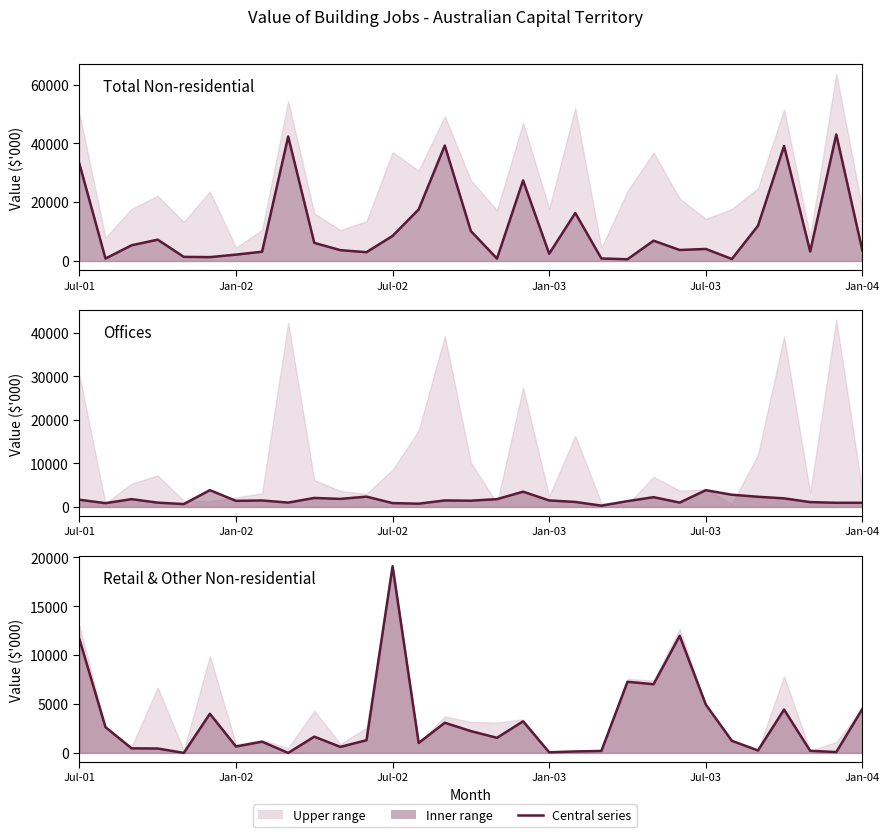

Between Jan-03 and Jan-02, which is larger?

Jan-03